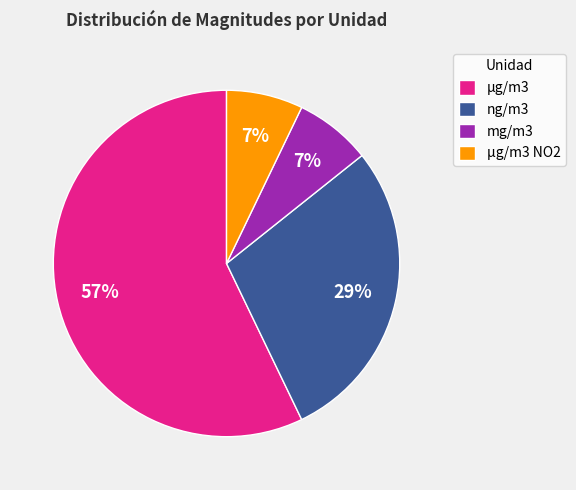

To the nearest percent, what is the combined percentage of µg/m3 NO2 and ng/m3?

36%